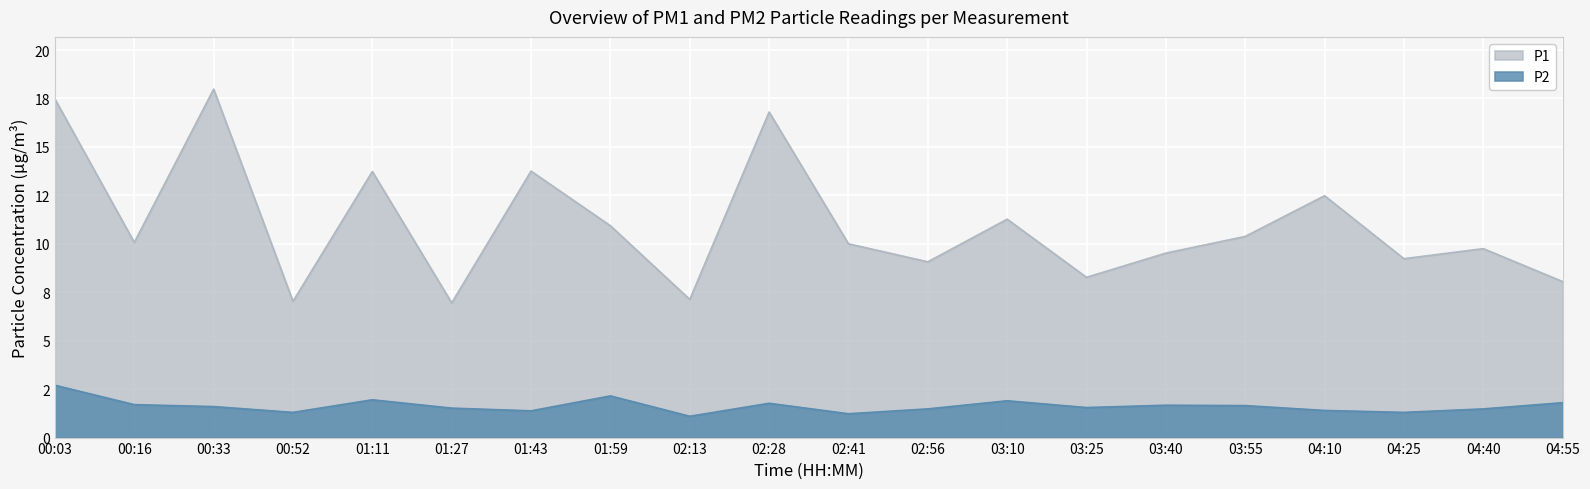

True or false: P1 and P2 intersect in this chart.

False